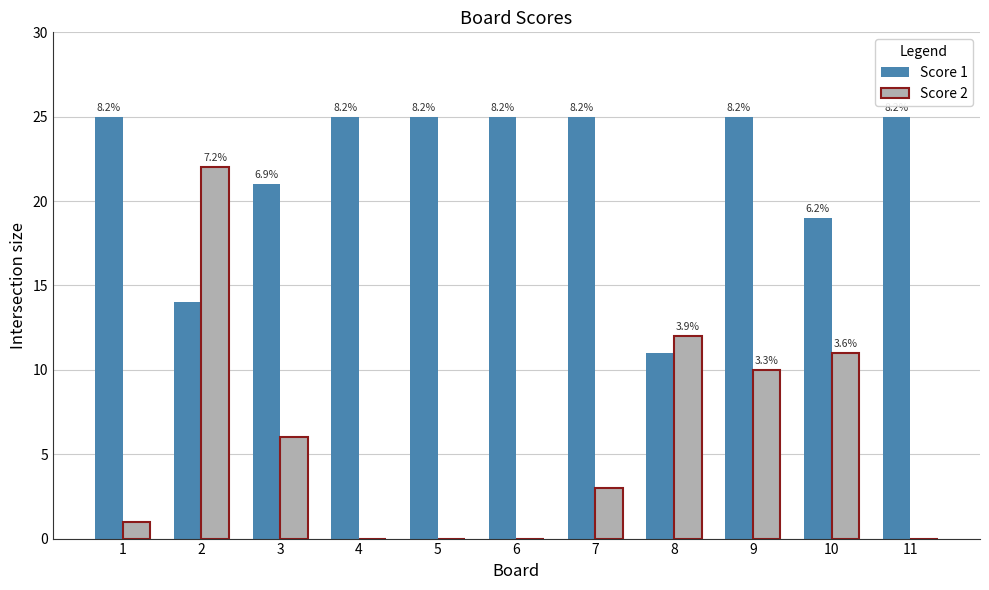

How many groups of bars are there?

11